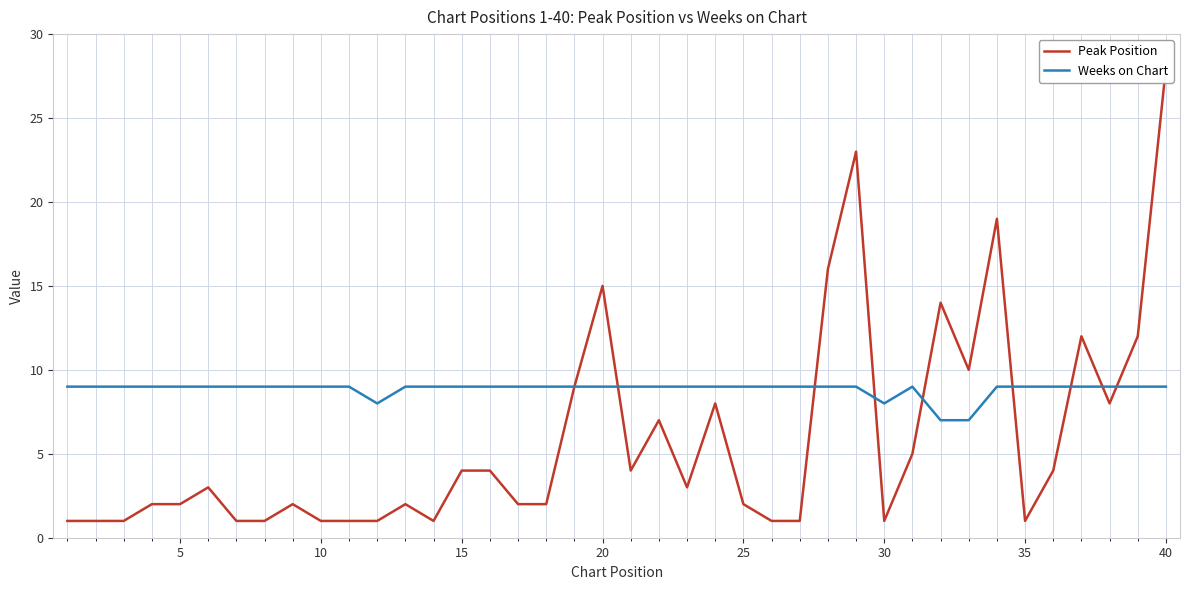

At how many categories does at least one series exceed 6?

40